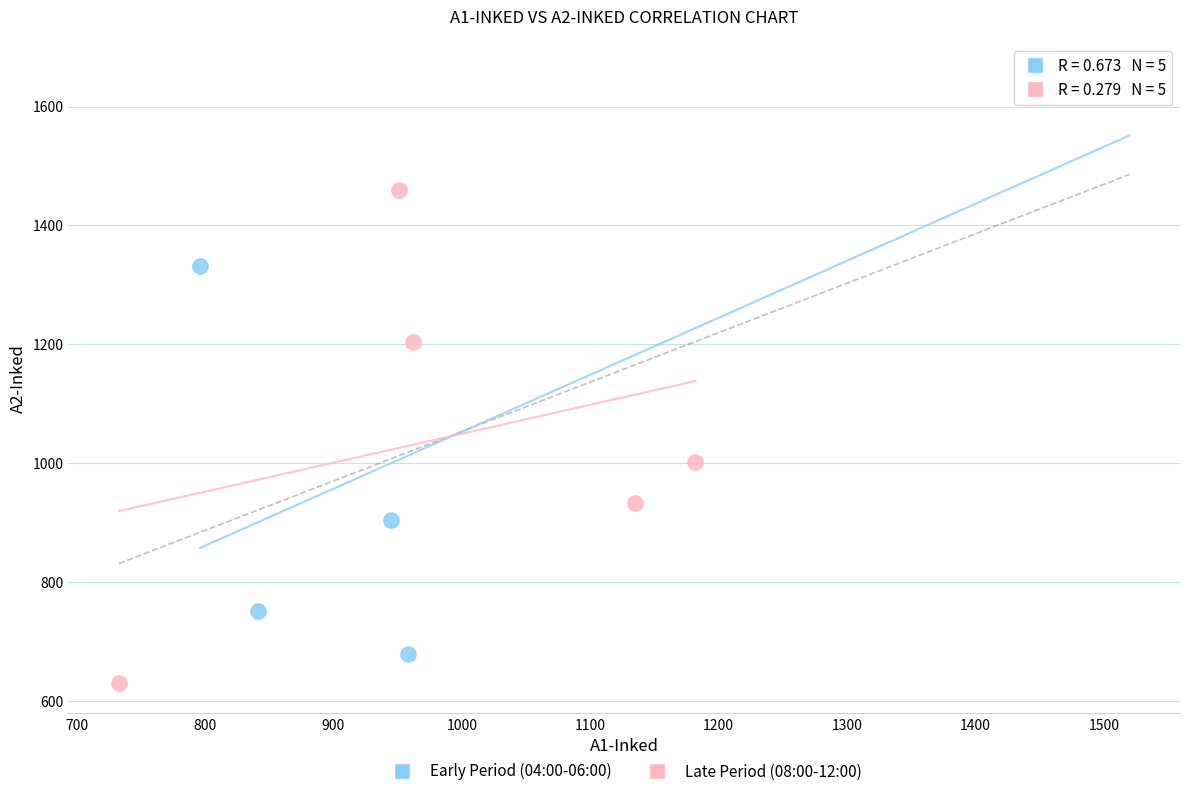

Which series has the widest spread of Y values?

Early Period (04:00-06:00)